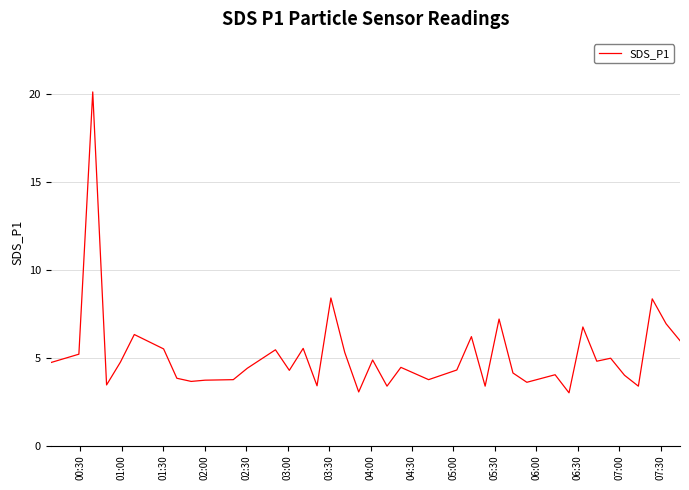

What is the maximum value shown in the chart?

20.1